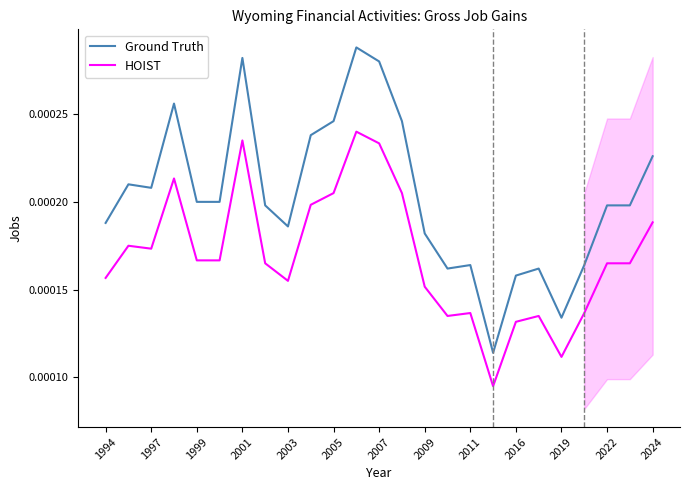

Where is Ground Truth nearest to the value 0?

17